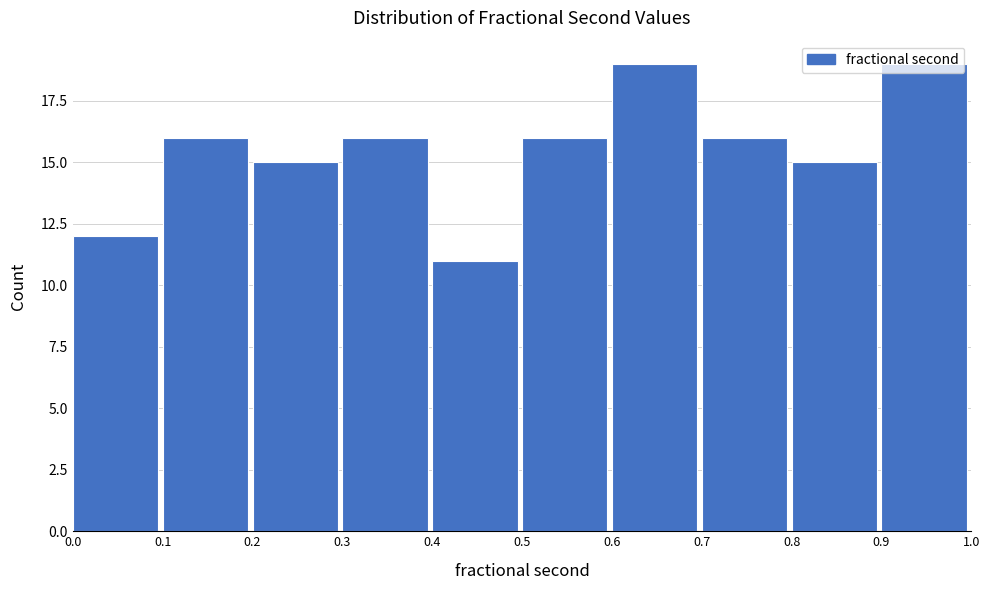

What is the height of the bar covering 0.0 to 0.1 on the x-axis? The values are not printed on the chart, so give them approximately, as read against the axis.

12